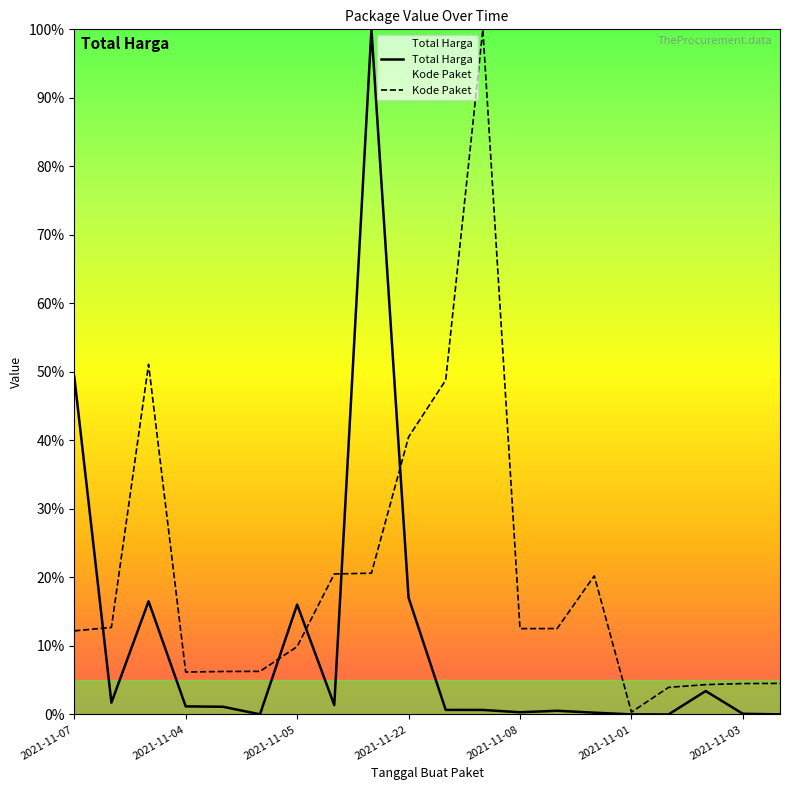

Where is Kode Paket nearest to the value 50?

2021-11-24